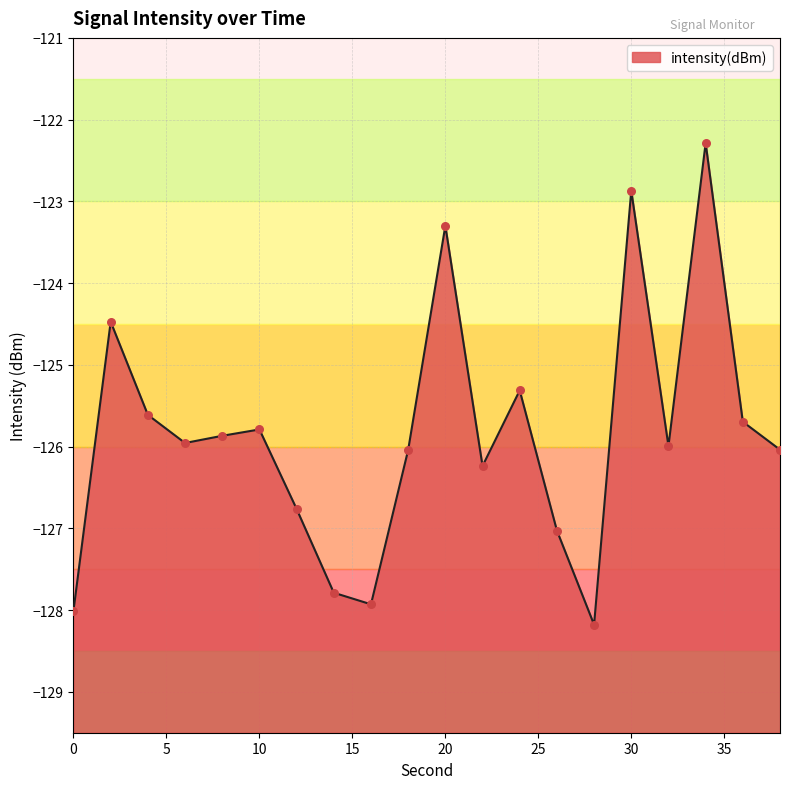

Which has a higher value, 0 or 10?

10